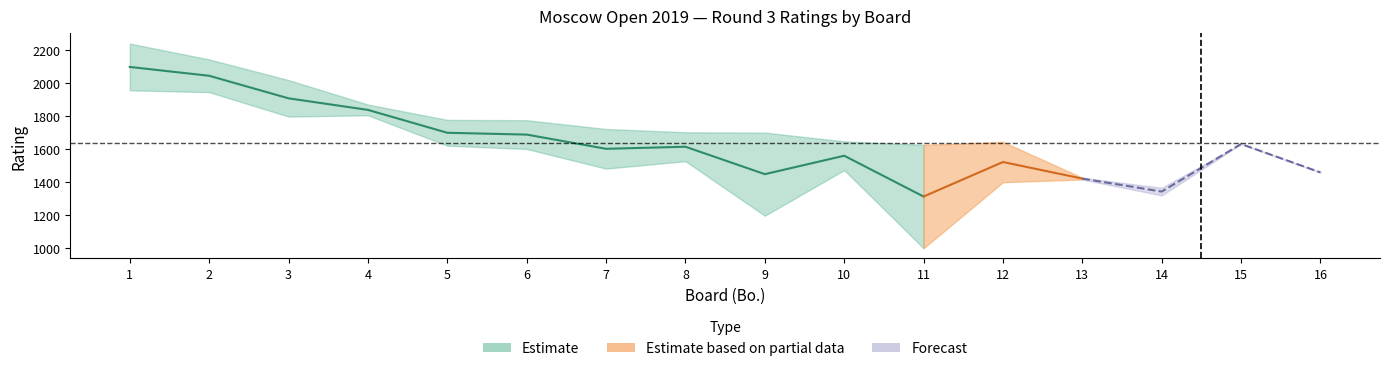

How many interior local valleys does the Black Rtg series have?

4